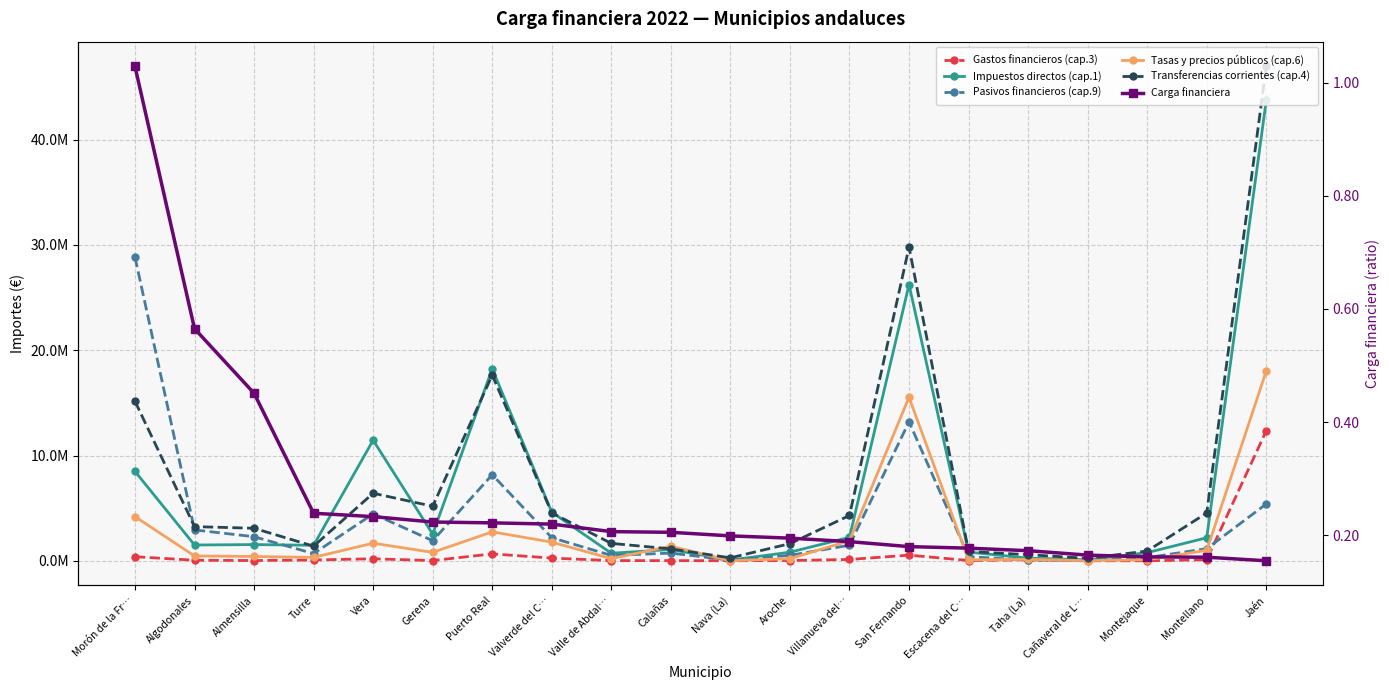

At how many categories does at least one series exceed 31941993?

1